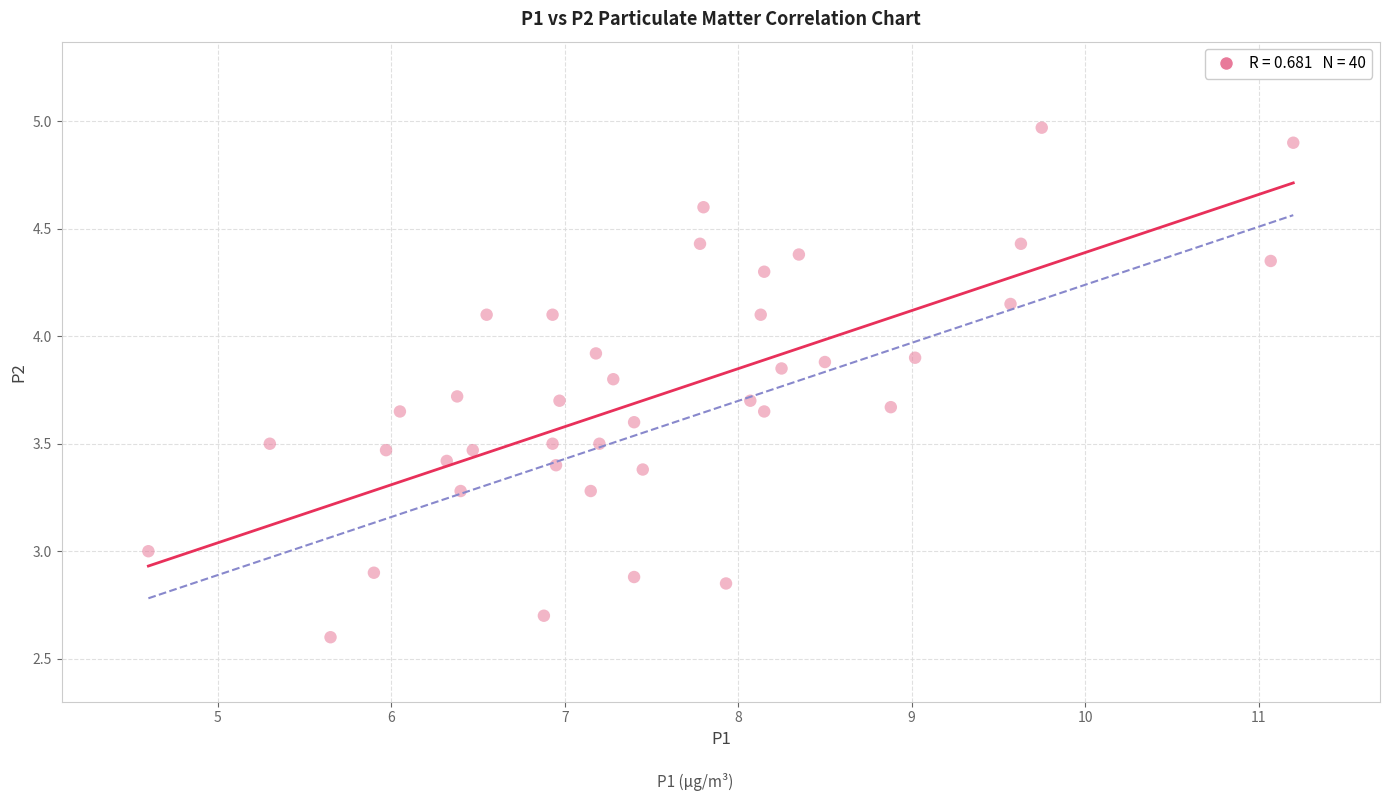

What is the range of Y values (max minus min)?

2.4